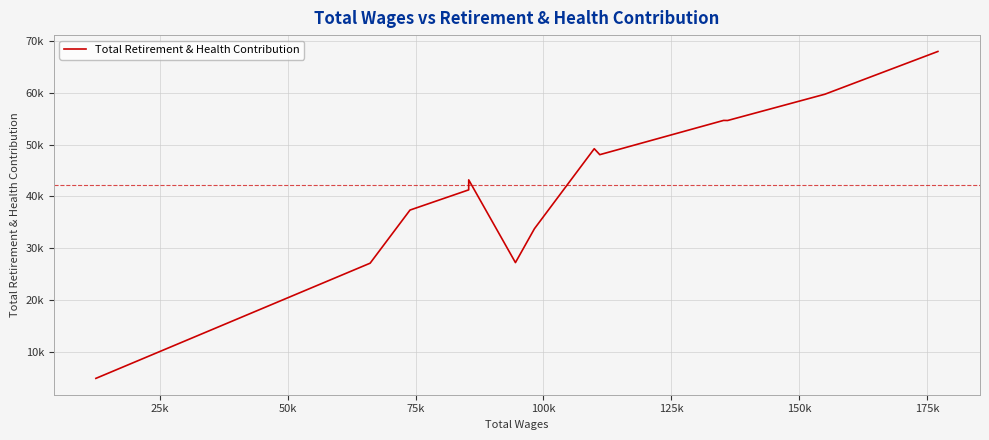

Does the chart display data point markers on the line(s)?

No